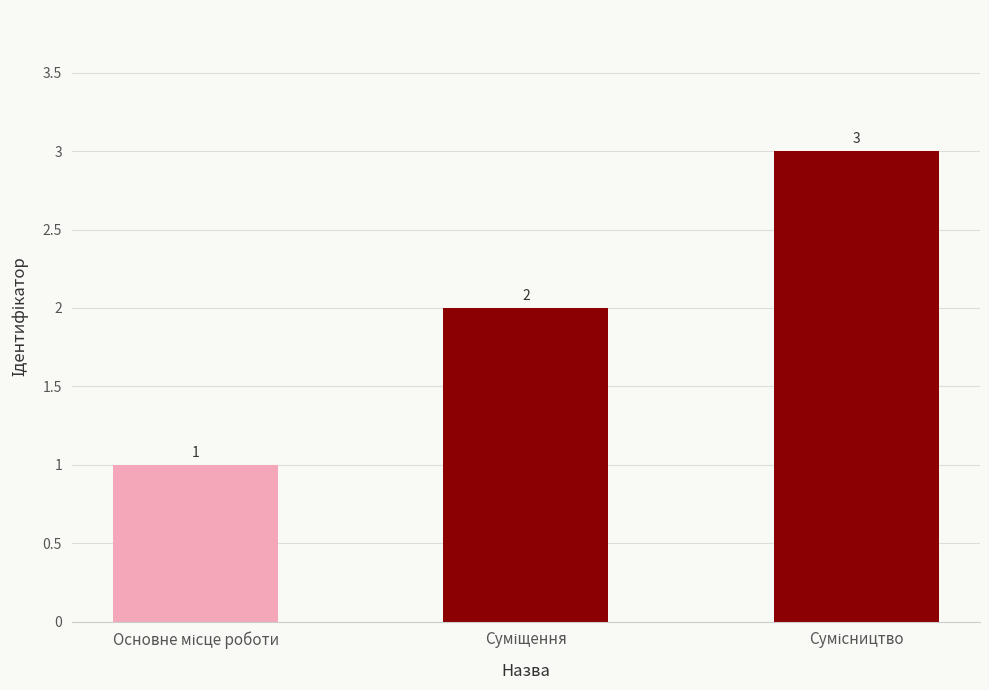

How many values are below 2?

1